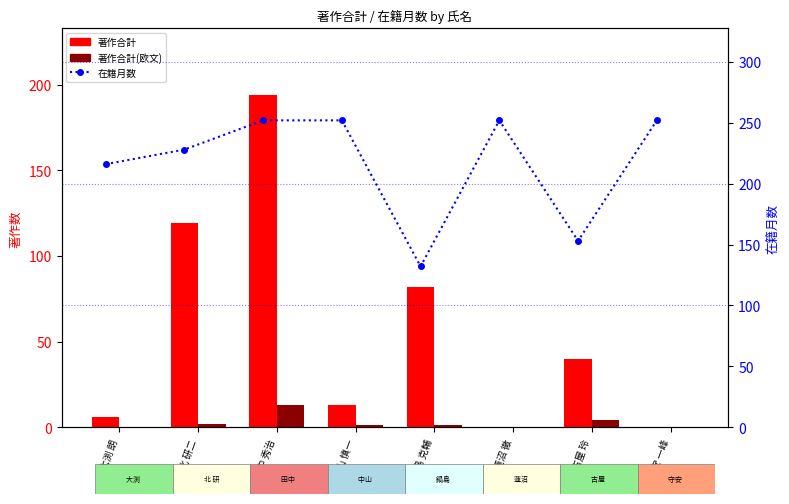

What is the label of the 4th bar from the left?

中山 慎一